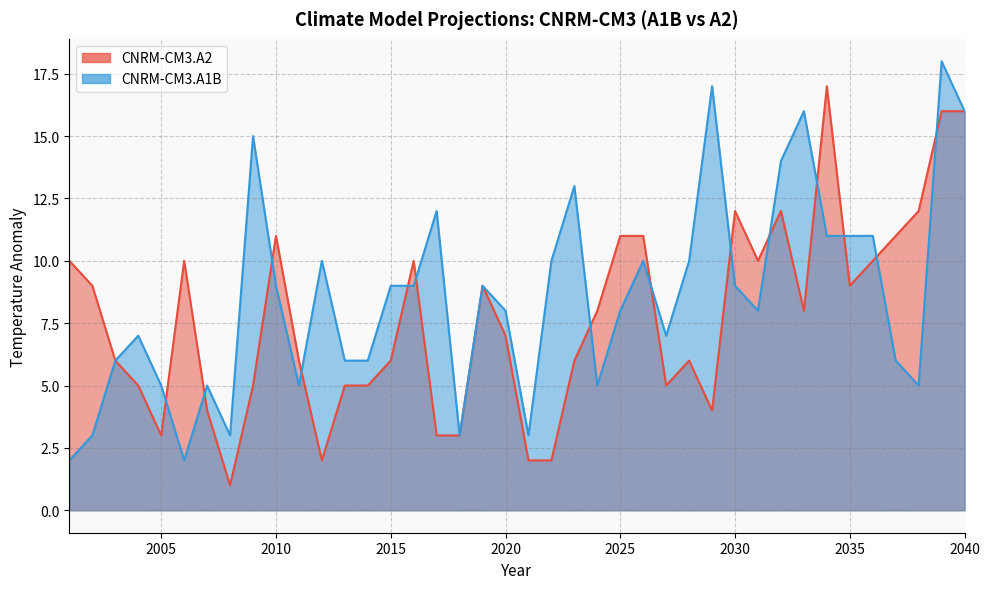

How many lines are shown in the chart?

2